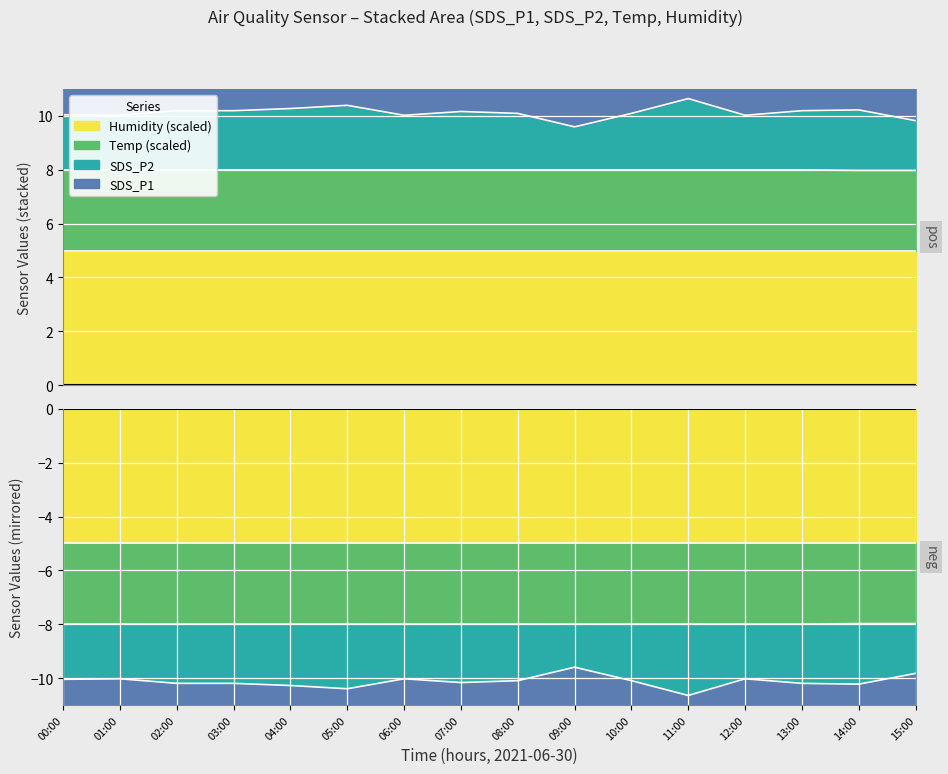

True or false: SDS_P2 and Temp intersect in this chart.

False